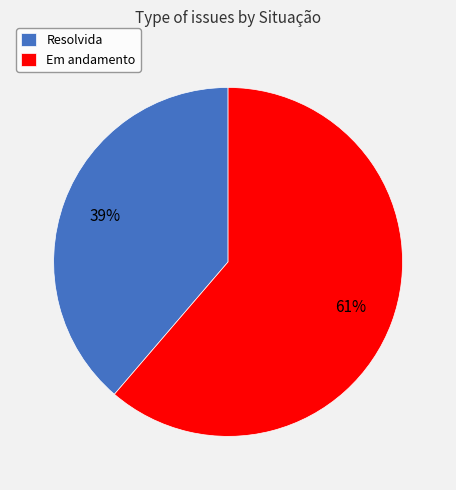

Is it true that Em andamento is 70% of the pie?

False